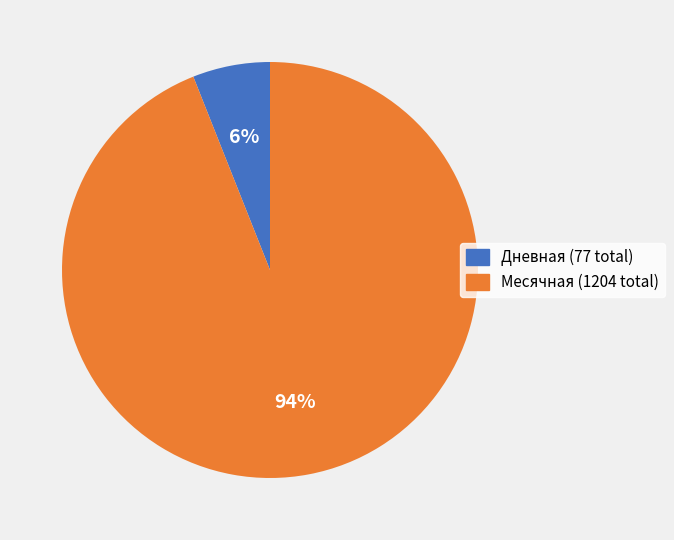

What percentage is the Месячная slice, to the nearest percent?

94%